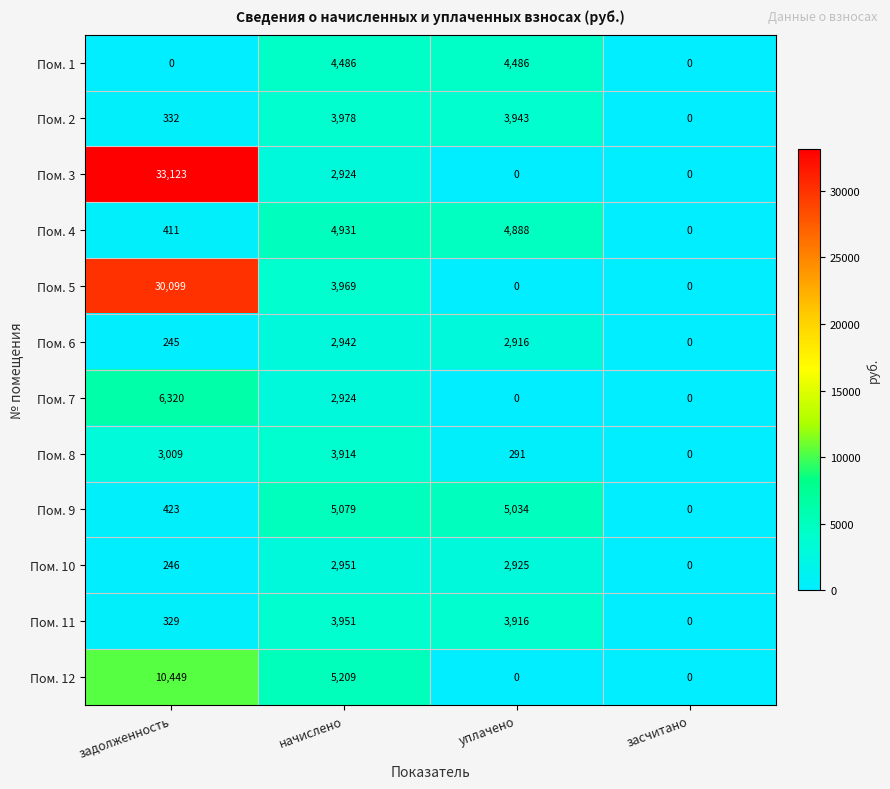

What is the sum of the Пом. 9 values at задолженность and уплачено?

5457